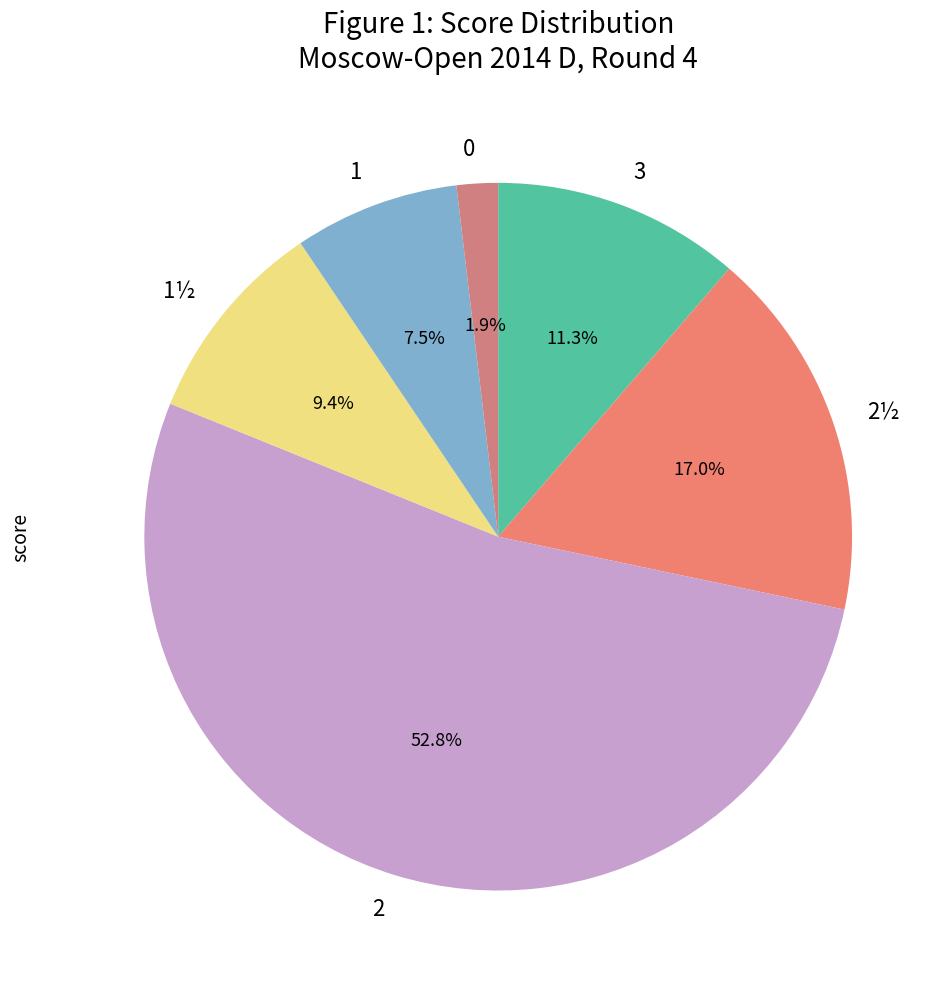

Approximately how many times larger is the value at 1½ compared to 3?

0.8